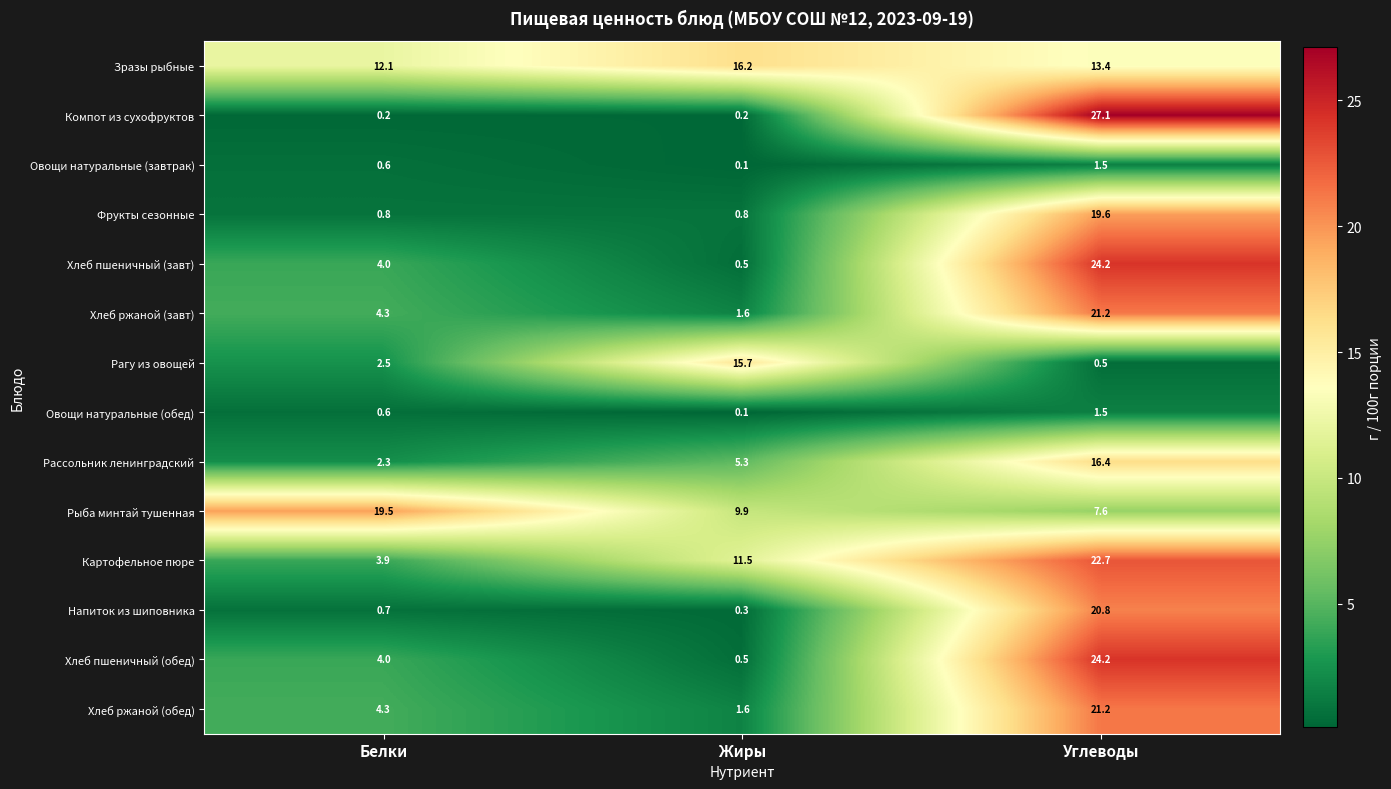

List the labels in order of Овощи натуральные (завтрак) value, largest first.

Углеводы, Белки, Жиры